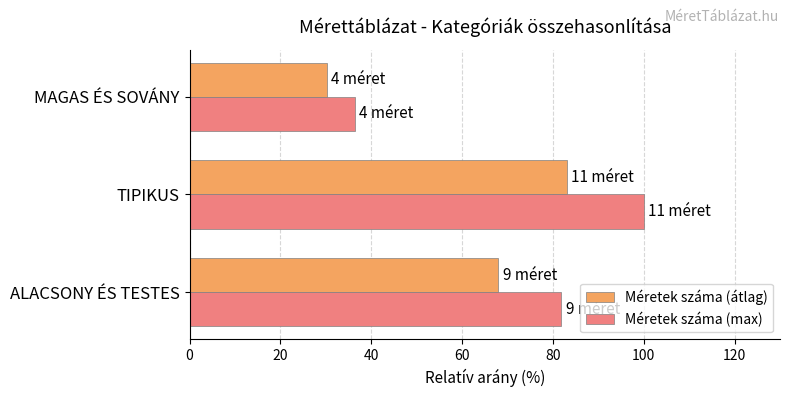

What is the smallest value displayed?

30.2